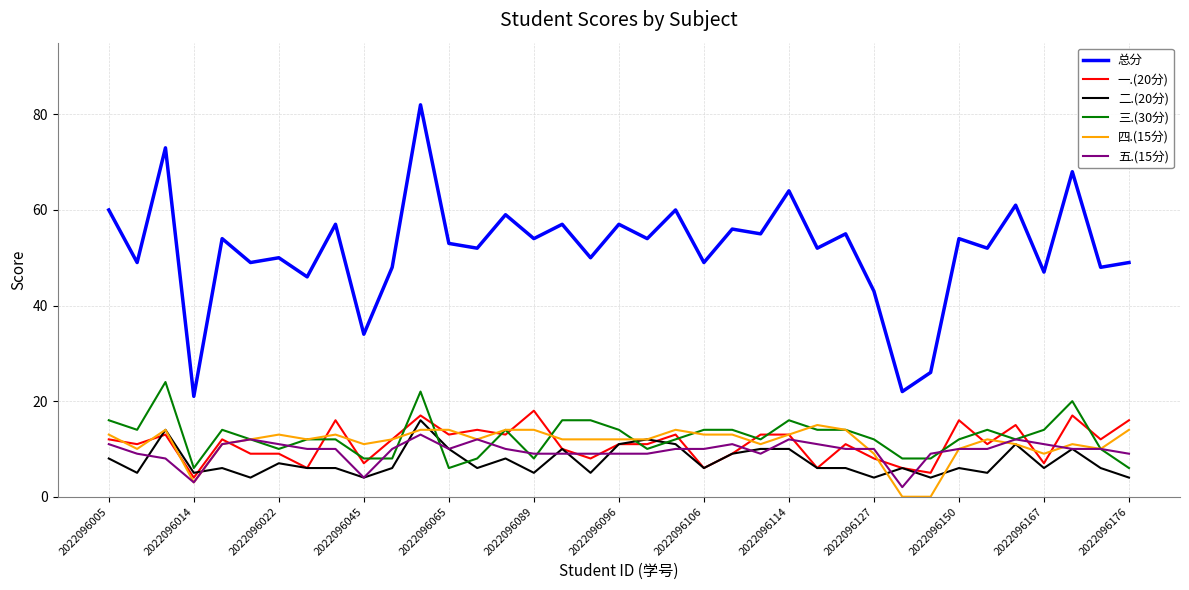

True or false: 三.(30分) and 总分 intersect in this chart.

False